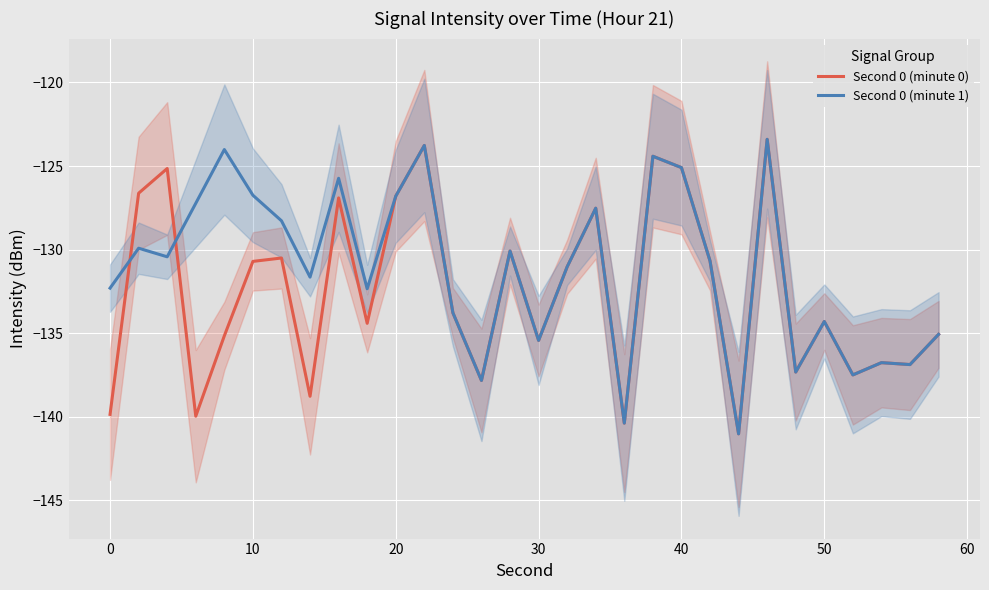

What is the highest value of the Second 0 (minute 0) series?

-123.4